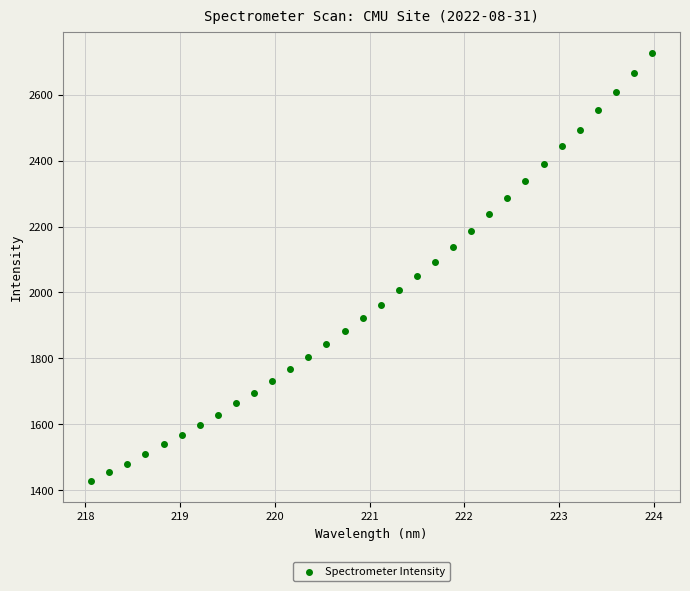

What is the range of X values (max minus min)?

5.9